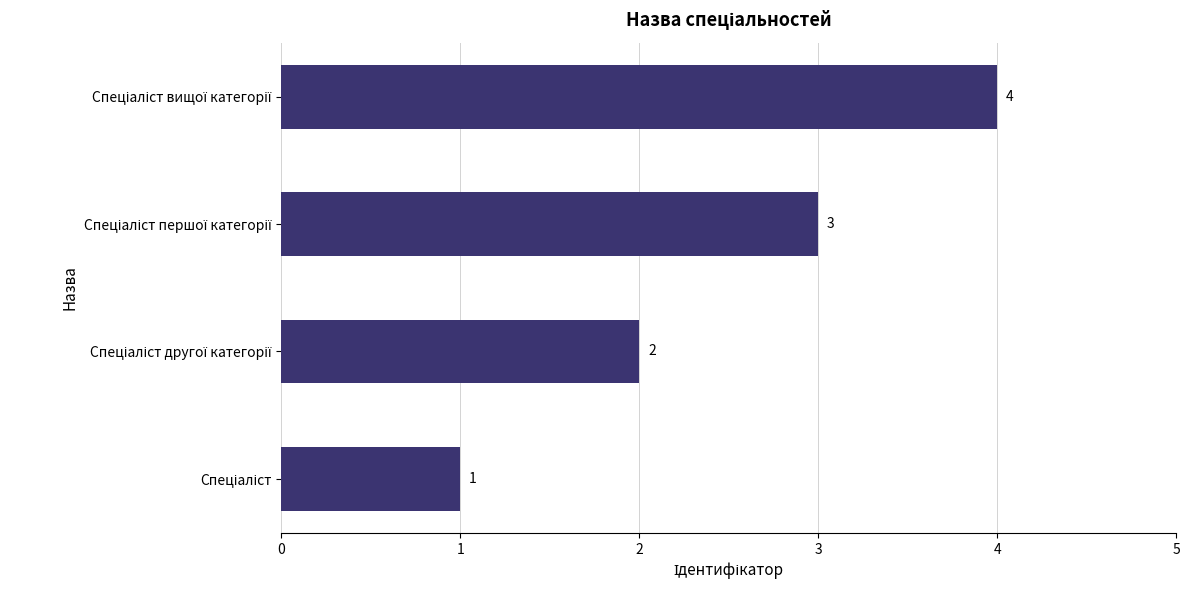

How many values are below 3?

2